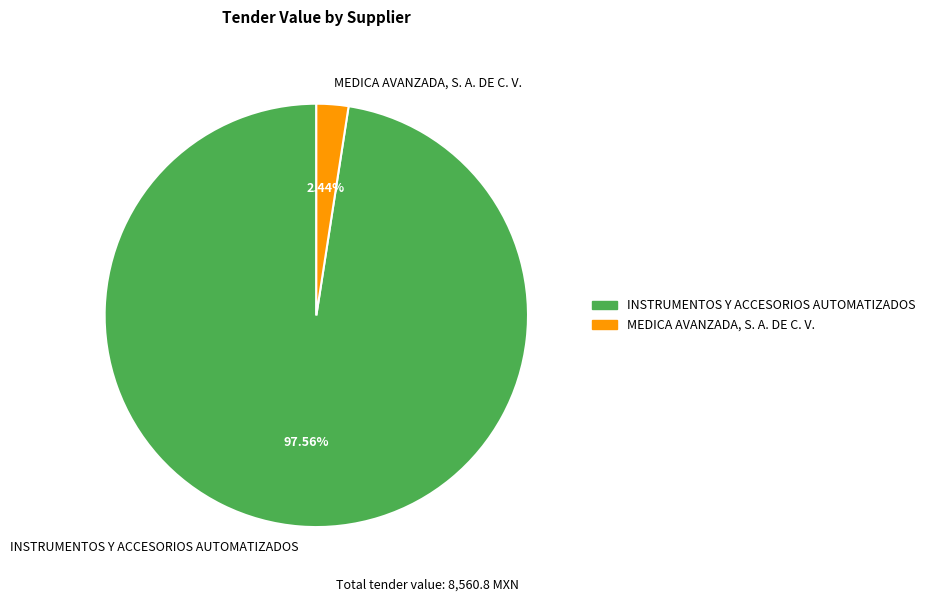

Which slice is the largest?

INSTRUMENTOS Y ACCESORIOS AUTOMATIZADOS